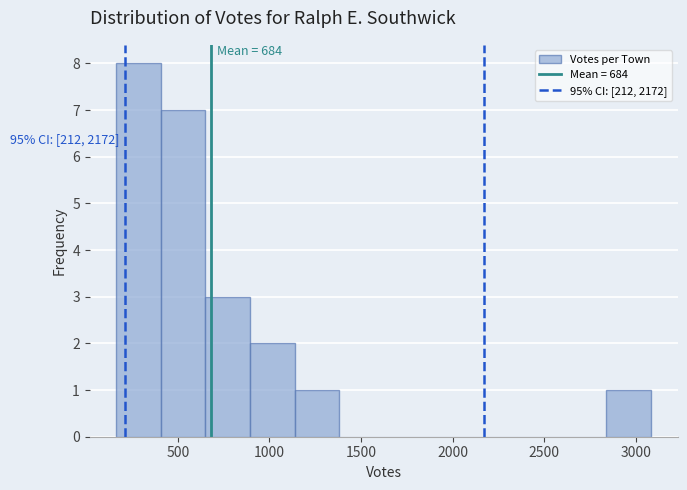

Which range on the x-axis has the tallest bar?

150 to 400